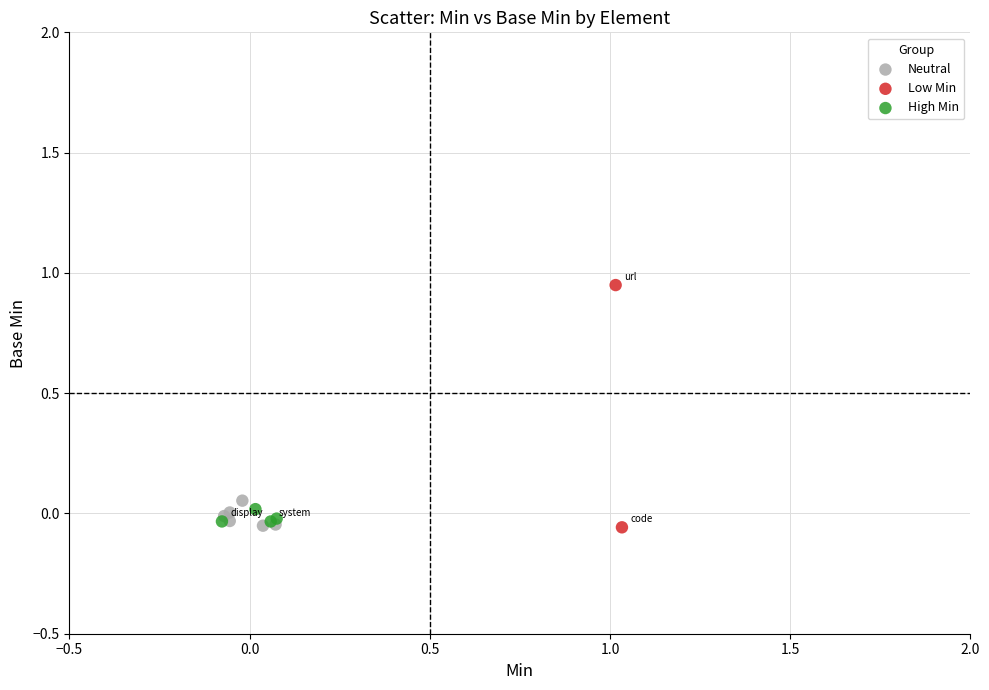

What are all the series names shown in the legend?

Neutral, Low Min, High Min